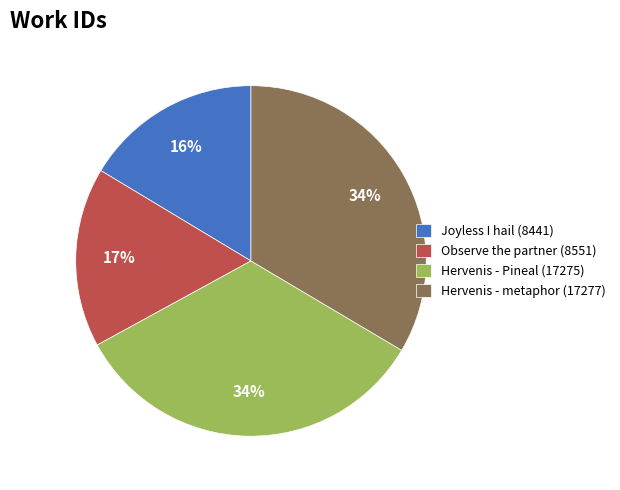

Is the sum of Hervenis - metaphor (17277) and Joyless I hail (8441) greater than half?

No